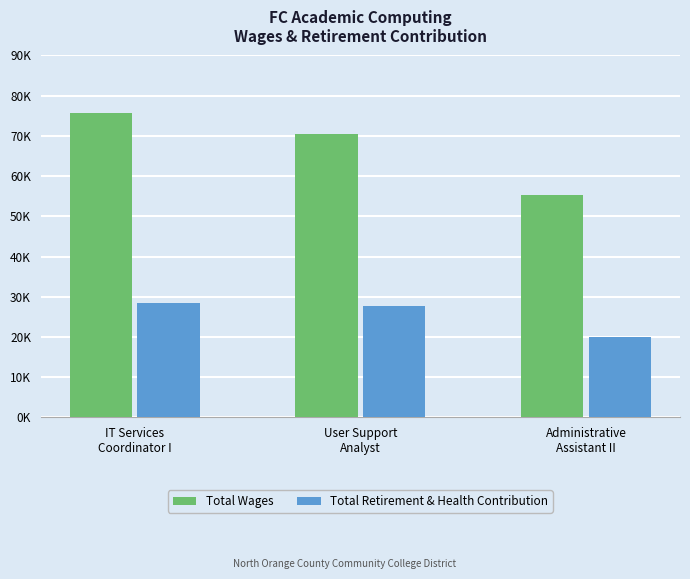

What is the maximum value for Total Wages?

75796